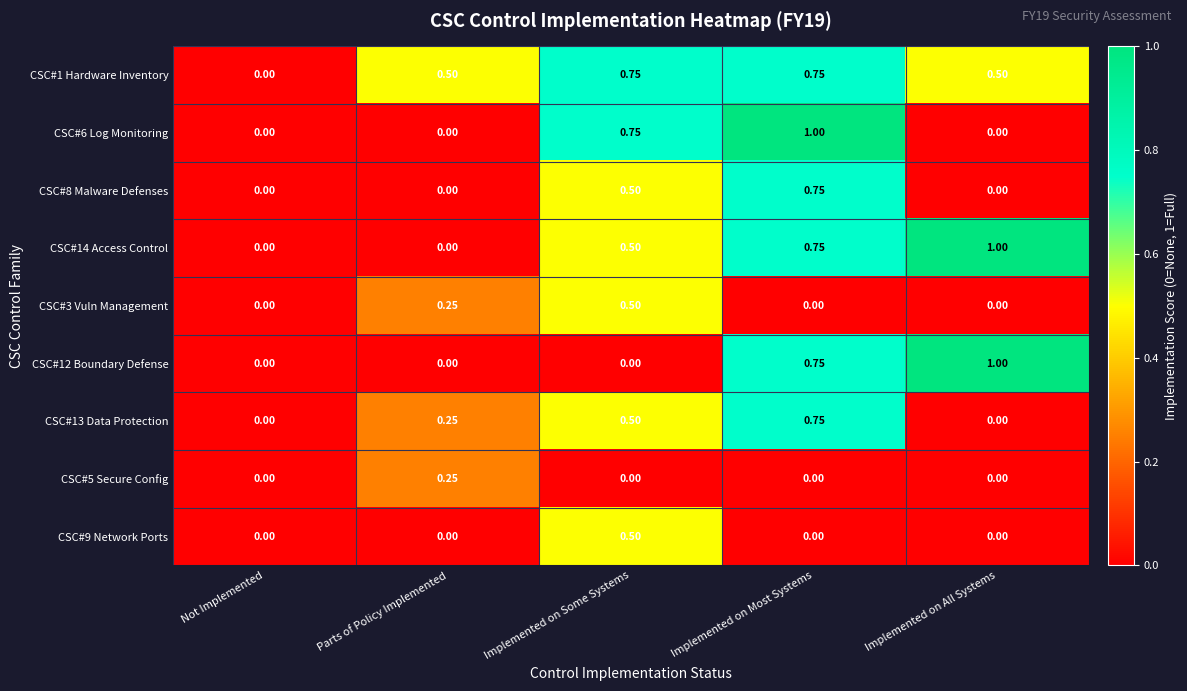

At which category is the sum across all series the highest?

Implemented on Most Systems